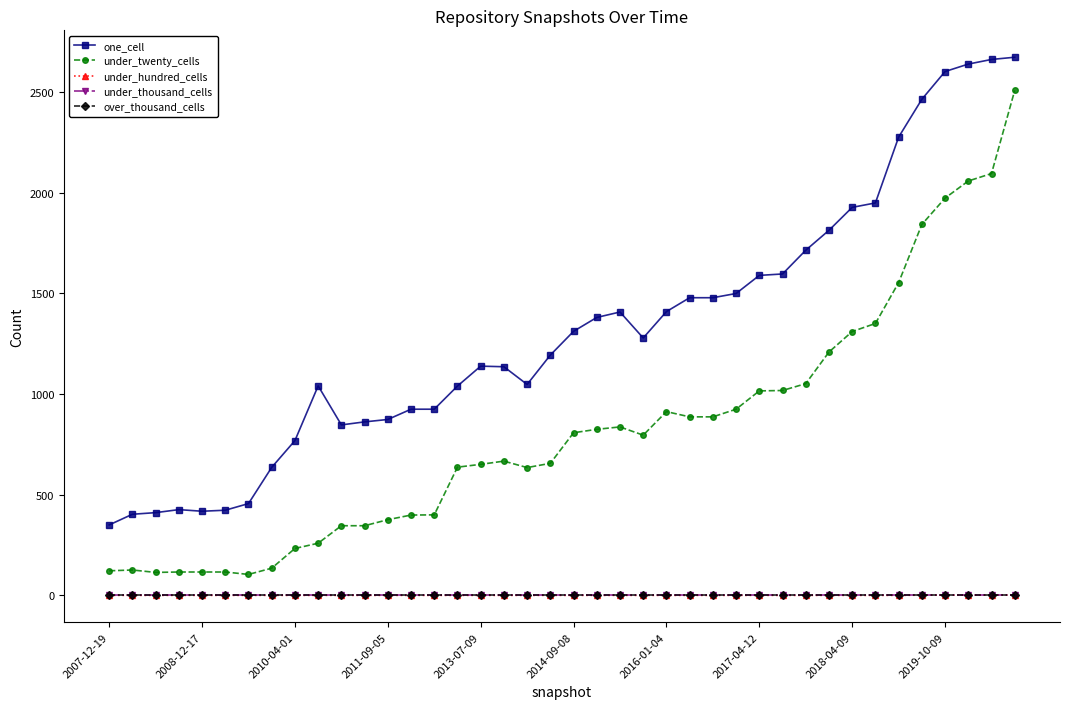

What is the value of the under_twenty_cells point at the 7th from the left?

104